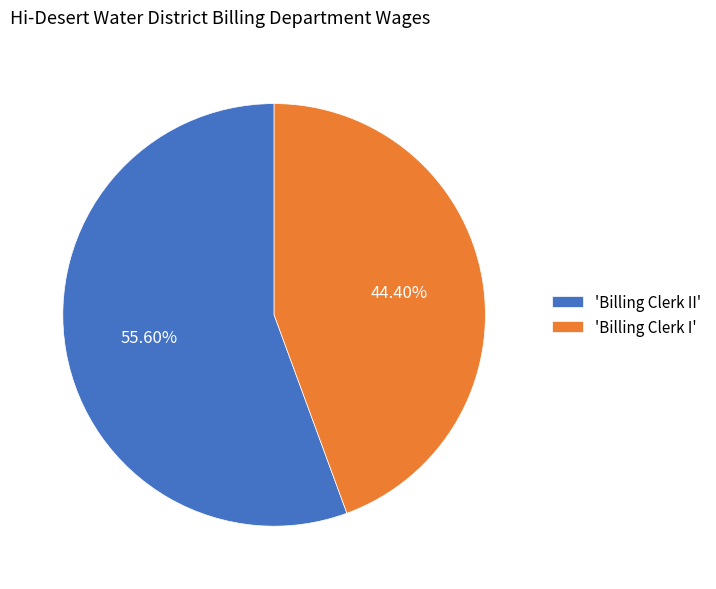

How many segments does this pie chart have?

2